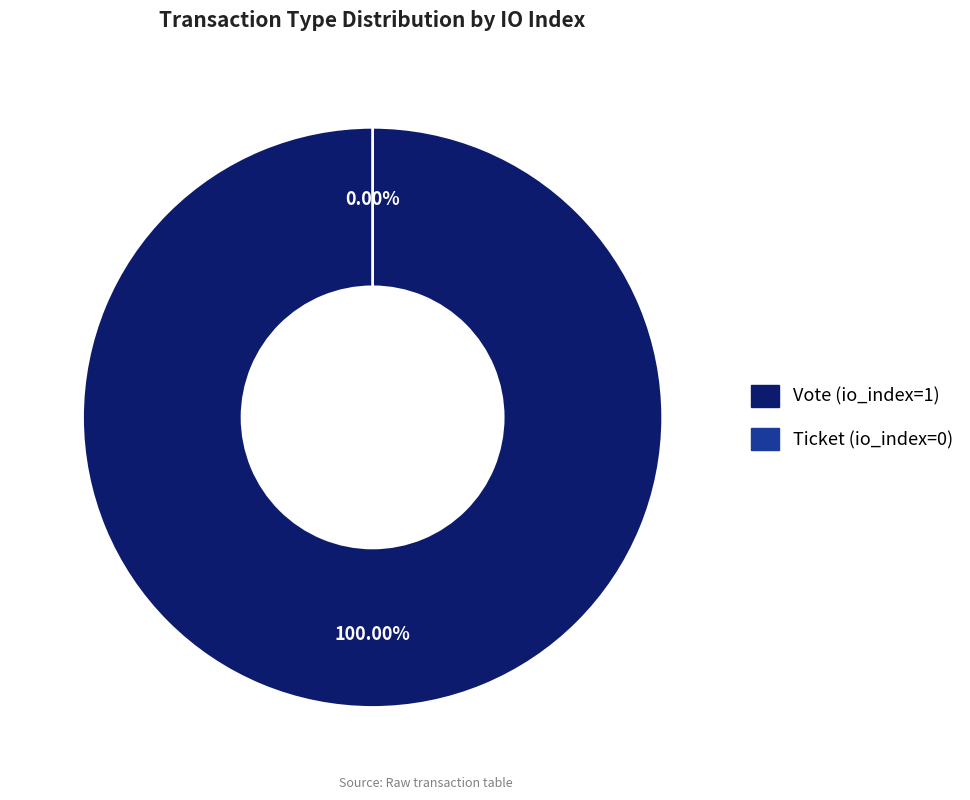

Which slice is the largest?

Vote